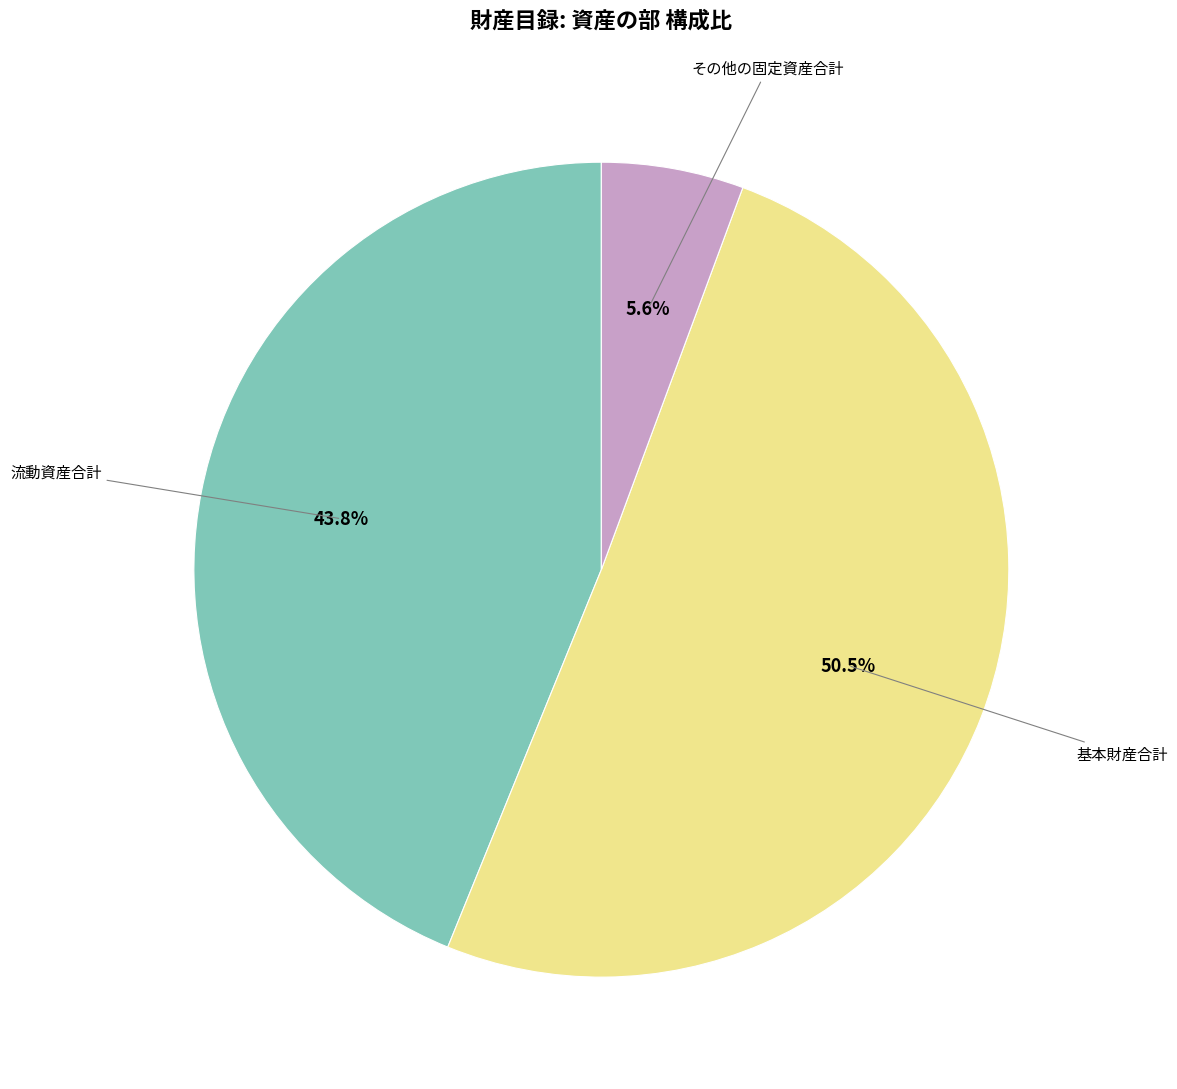

What is the largest slice in the pie chart?

基本財産合計